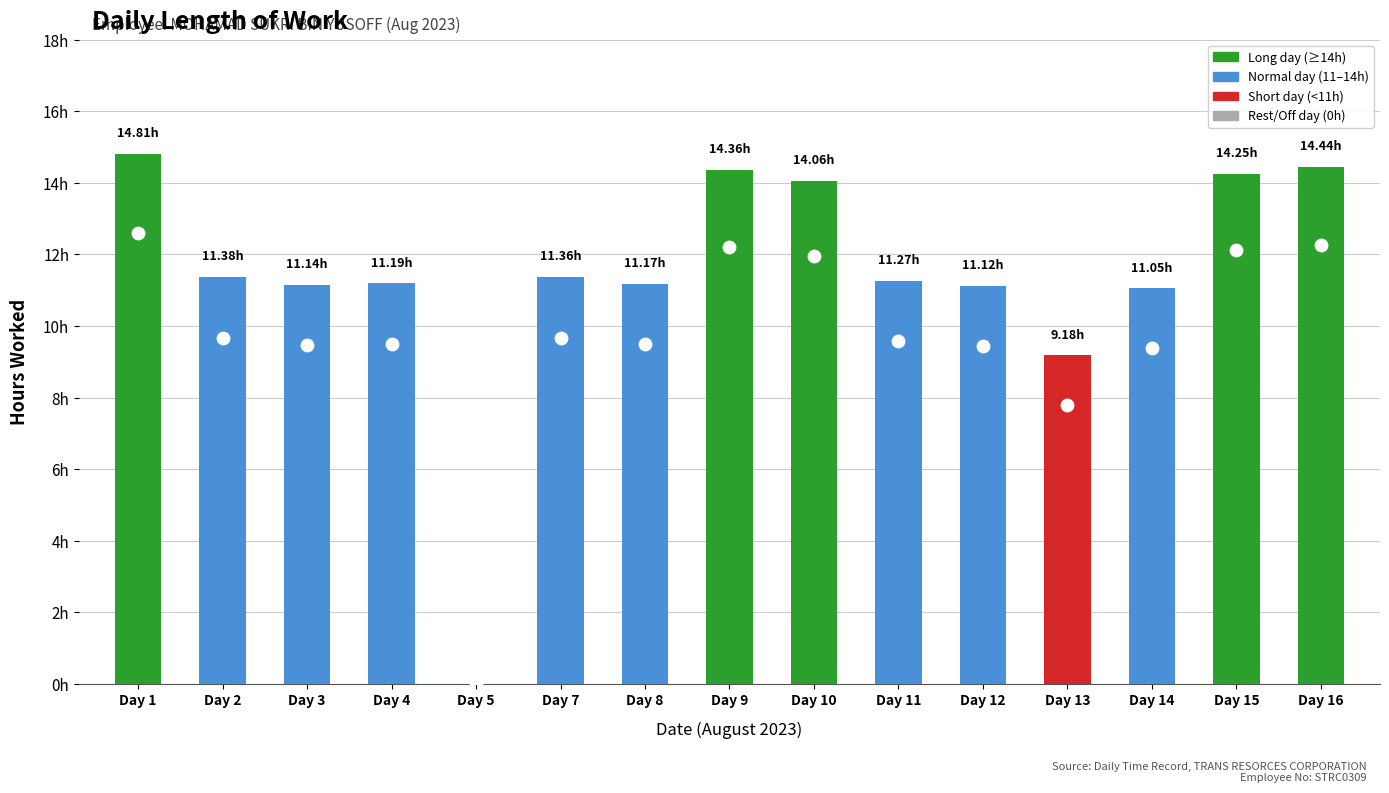

What is the change in value from Day 1 to Day 11?

-3.5